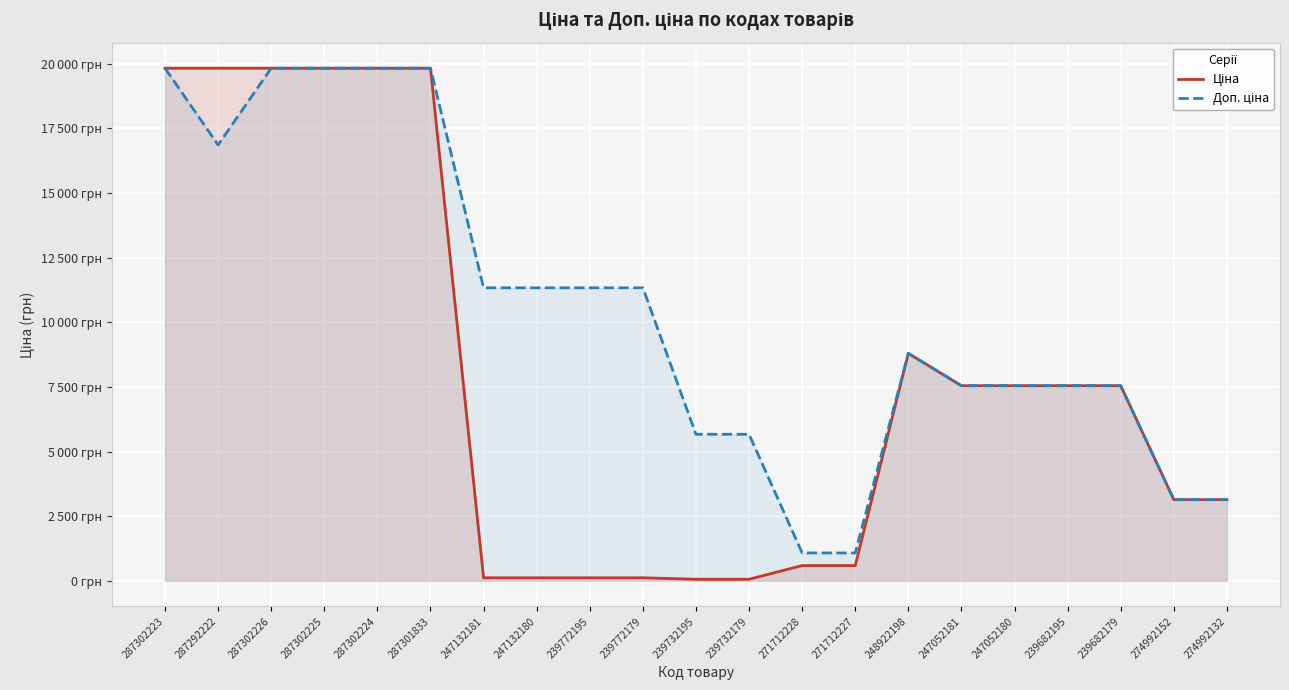

Reading left to right, extract all data points from this chart.

Ціна: 19831.1	19831.1	19831.1	19831.1	19831.1	19831.1	113.3	113.3	113.3	113.3	56.7	56.7	586.0	586.0	8797.6	7545.9	7545.9	7545.9	7545.9	3136.8	3136.8
Доп. ціна: 19831.1	16863.2	19831.1	19831.1	19831.1	19831.1	11334.0	11334.0	11334.0	11334.0	5667.0	5667.0	1074.5	1074.5	8797.6	7545.9	7545.9	7545.9	7545.9	3137.0	3137.0